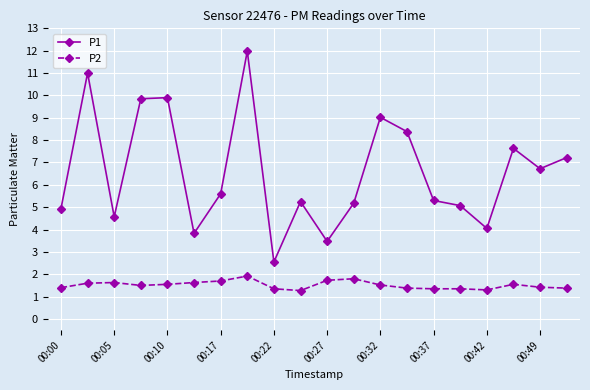

What is the average value of the P1 series?

6.6